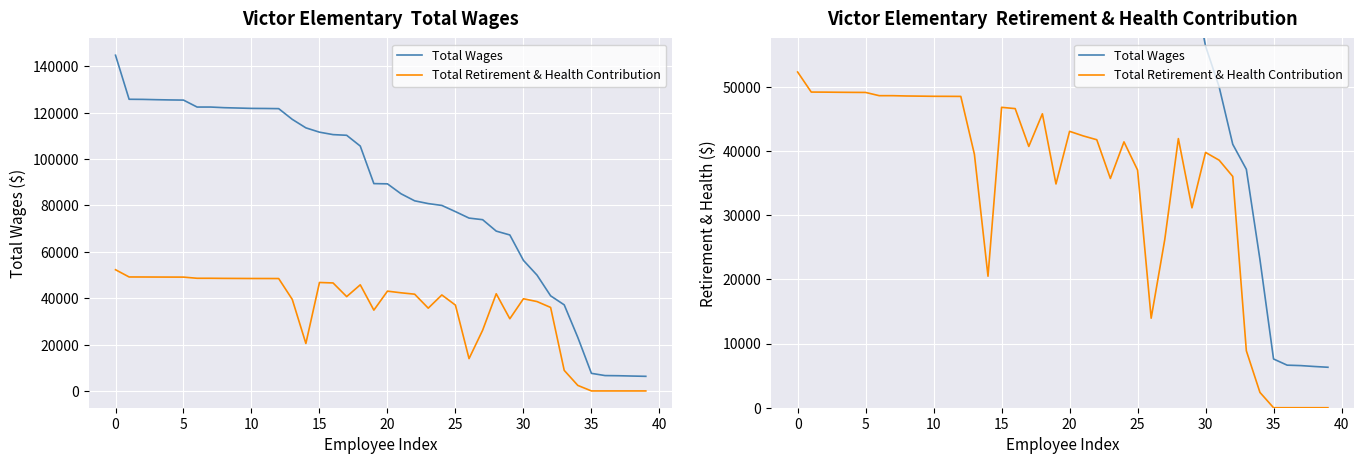

What is the maximum value shown in the chart?

144810